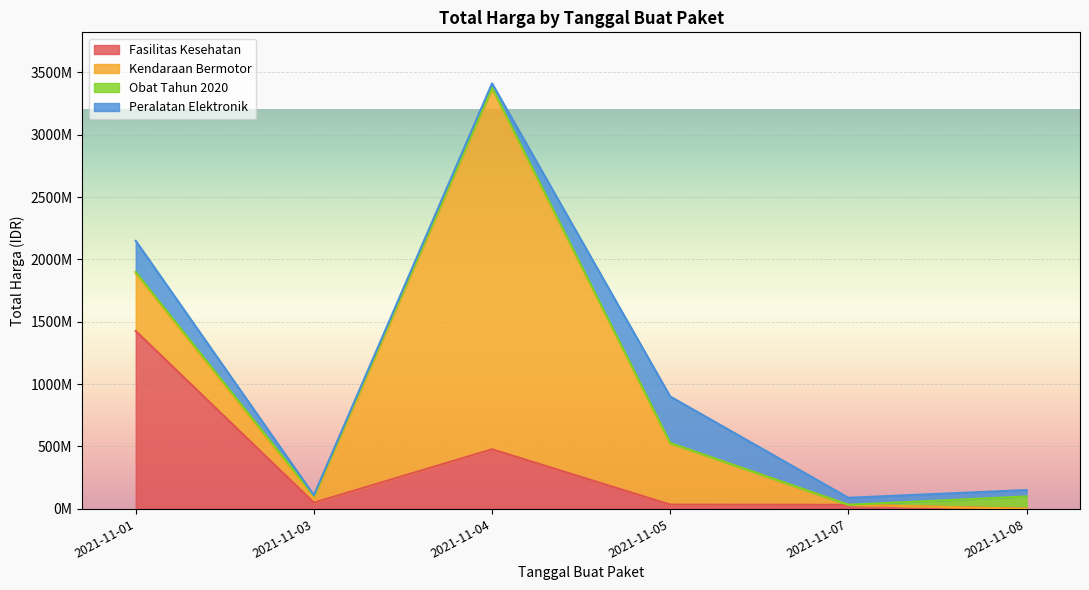

Rank the series by their maximum value, from lowest to highest.

Obat Tahun 2020, Peralatan Elektronik, Fasilitas Kesehatan, Kendaraan Bermotor